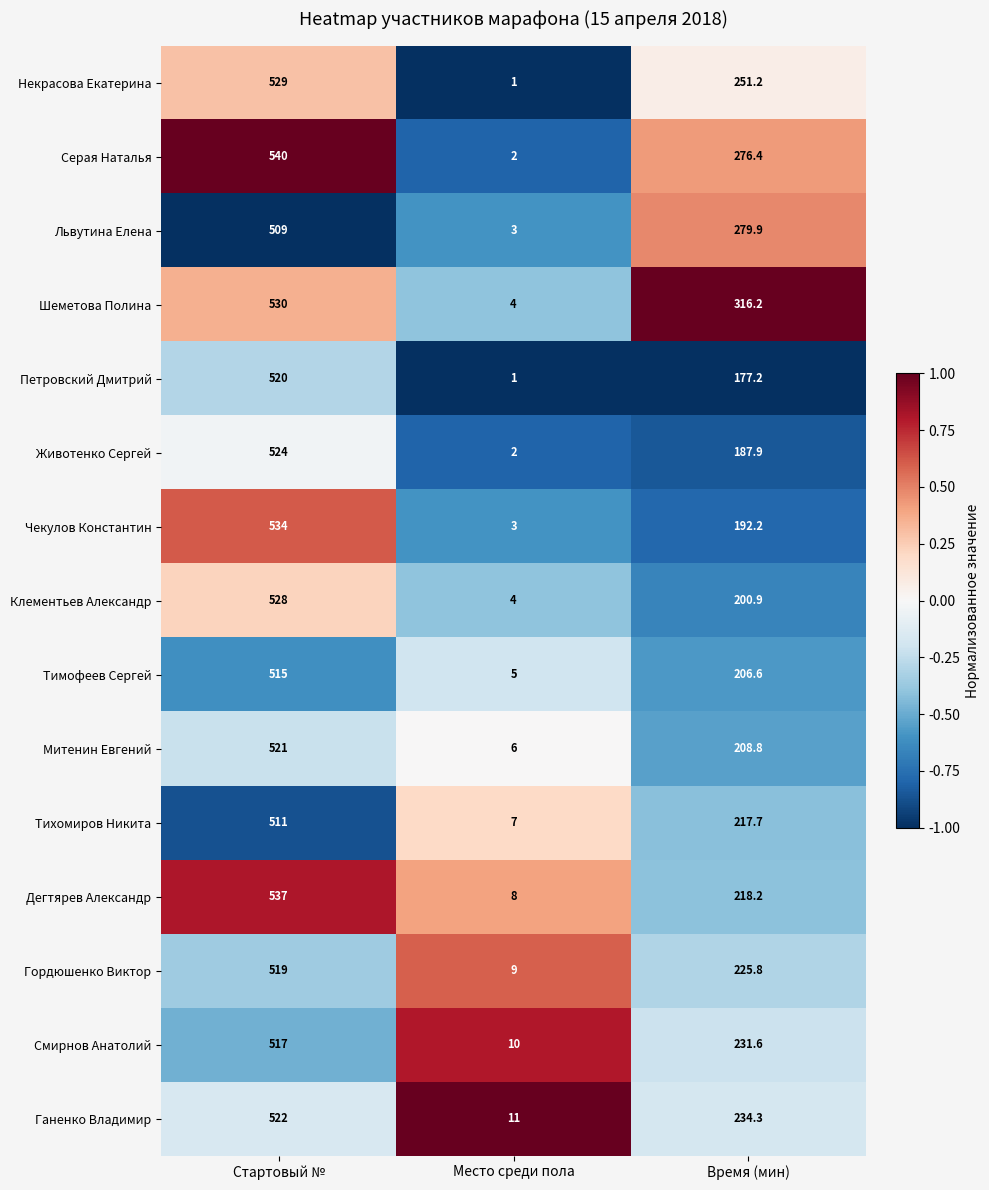

Rank the series by their maximum value, from lowest to highest.

Львутина Елена, Тихомиров Никита, Тимофеев Сергей, Смирнов Анатолий, Гордюшенко Виктор, Петровский Дмитрий, Митенин Евгений, Ганенко Владимир, Животенко Сергей, Клементьев Александр, Некрасова Екатерина, Шеметова Полина, Чекулов Константин, Дегтярев Александр, Серая Наталья